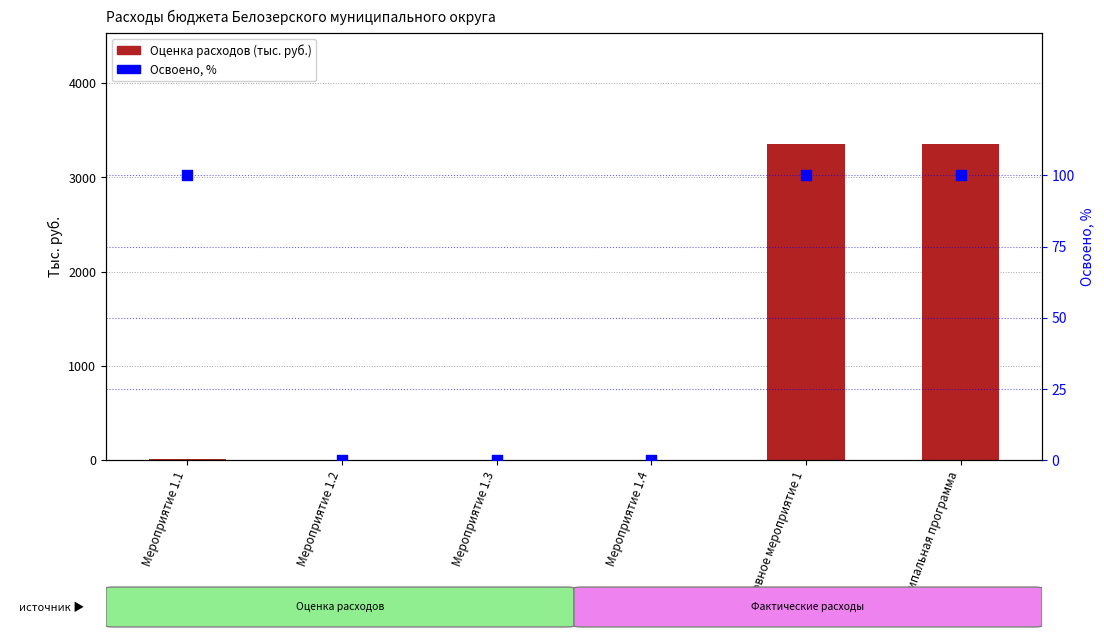

What are all the series names shown in the legend?

Оценка расходов, Освоено, %